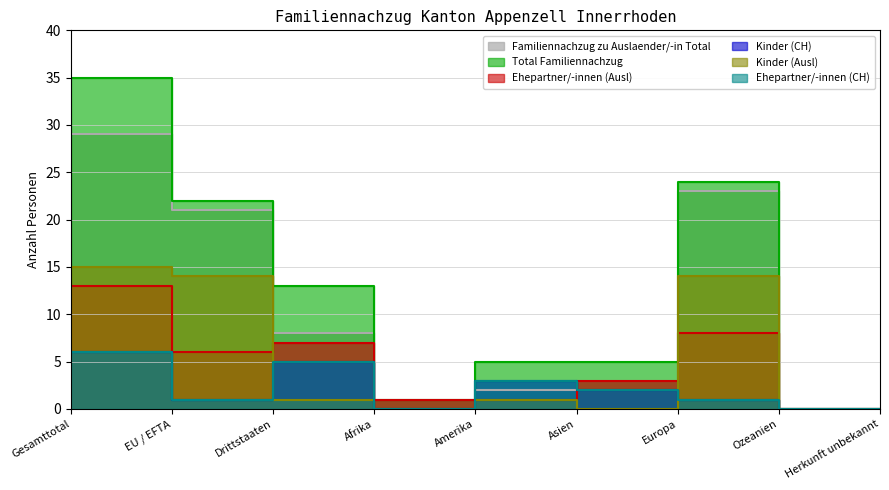

Where is the first local maximum for Ehepartner/-innen (CH)?

Drittstaaten